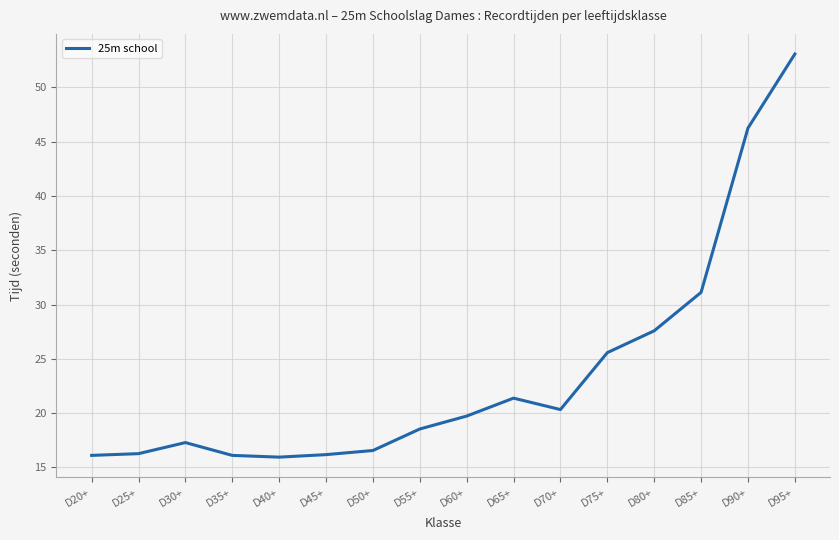

The chart shows a value of 53.1 at D95+. True or false?

True